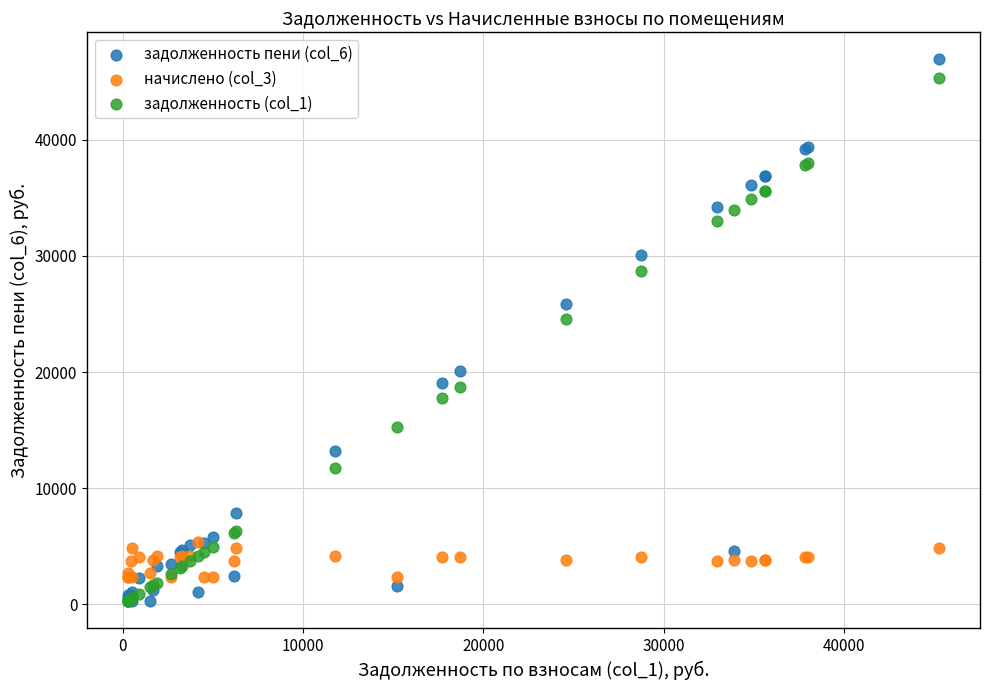

Across all series, what Y value is closest to 23590?

24591.5